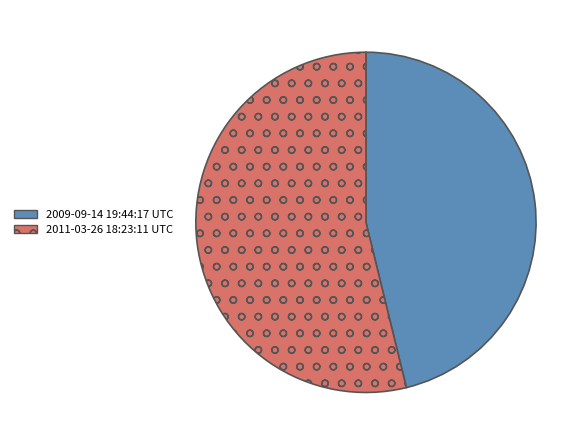

True or false: 2011-03-26 18:23:11 UTC accounts for 54% of the total.

True